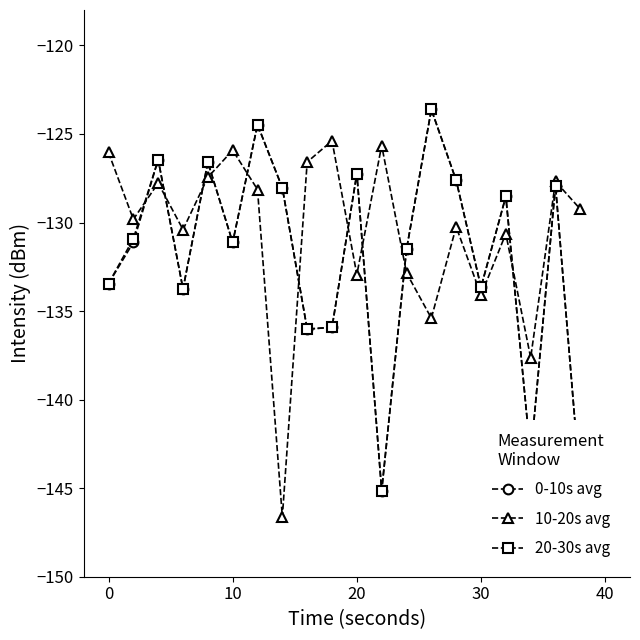

How many interior local valleys does the 20-30s avg series have?

6